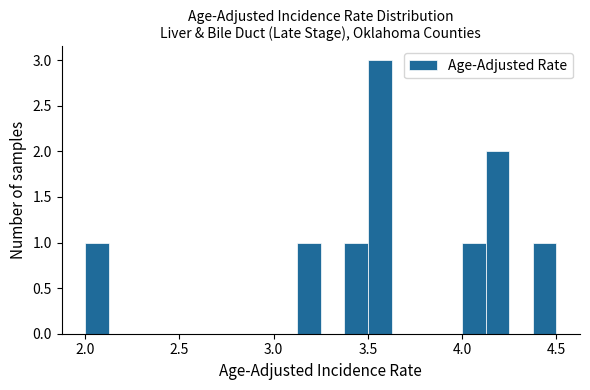

Around what value on the x-axis is the tallest bar? Give the approximate position of its centre, as read against the axis.

3.55